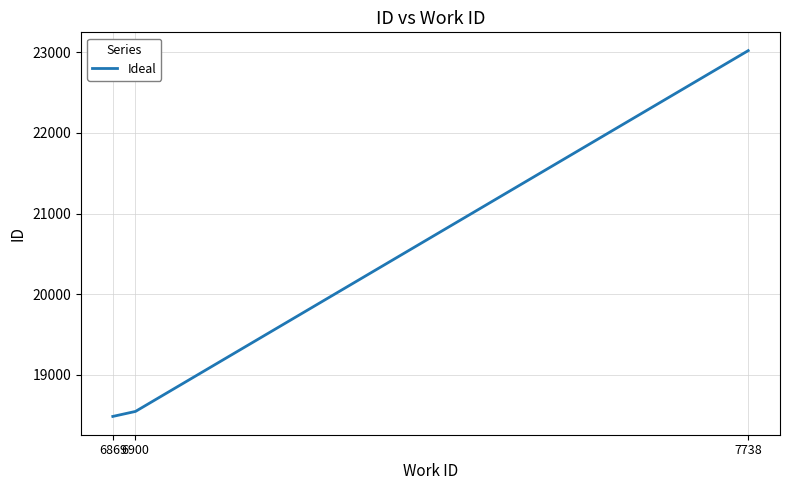

What value does the data have at 6869, to the nearest 10?

18480